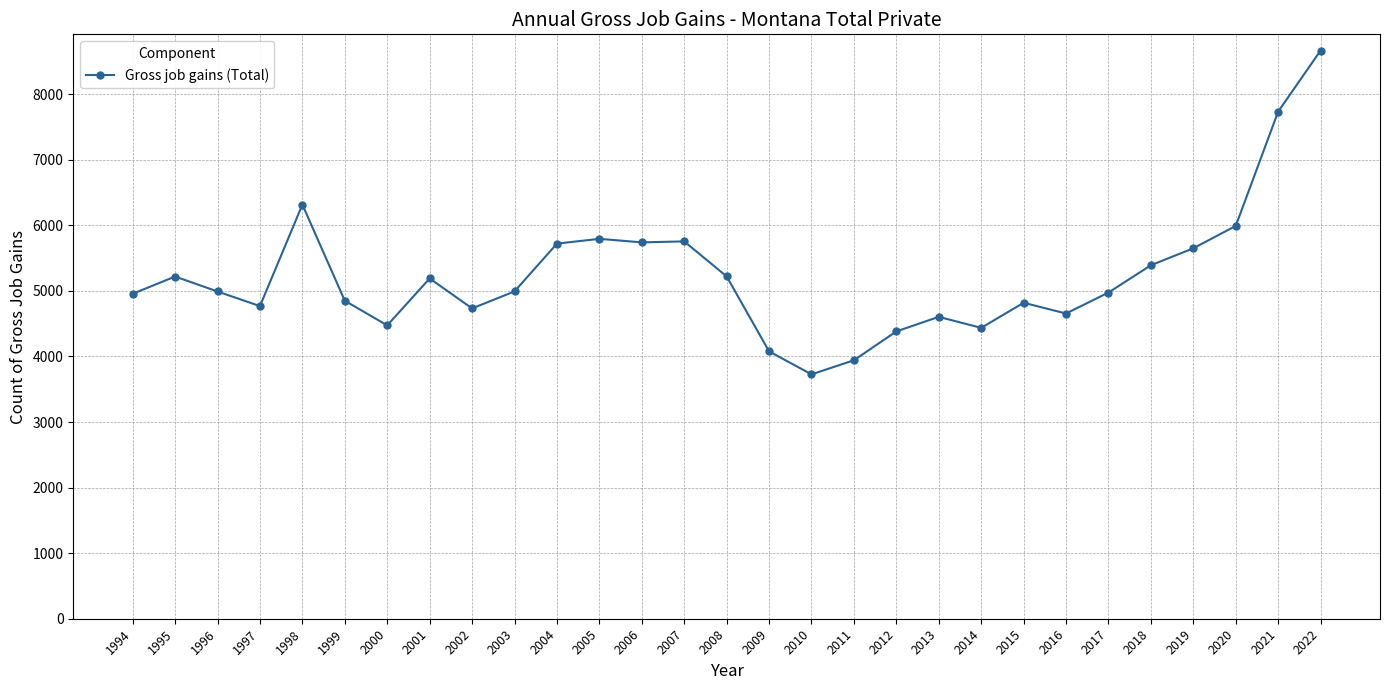

The chart shows a value of 7030 at 2009. True or false?

False